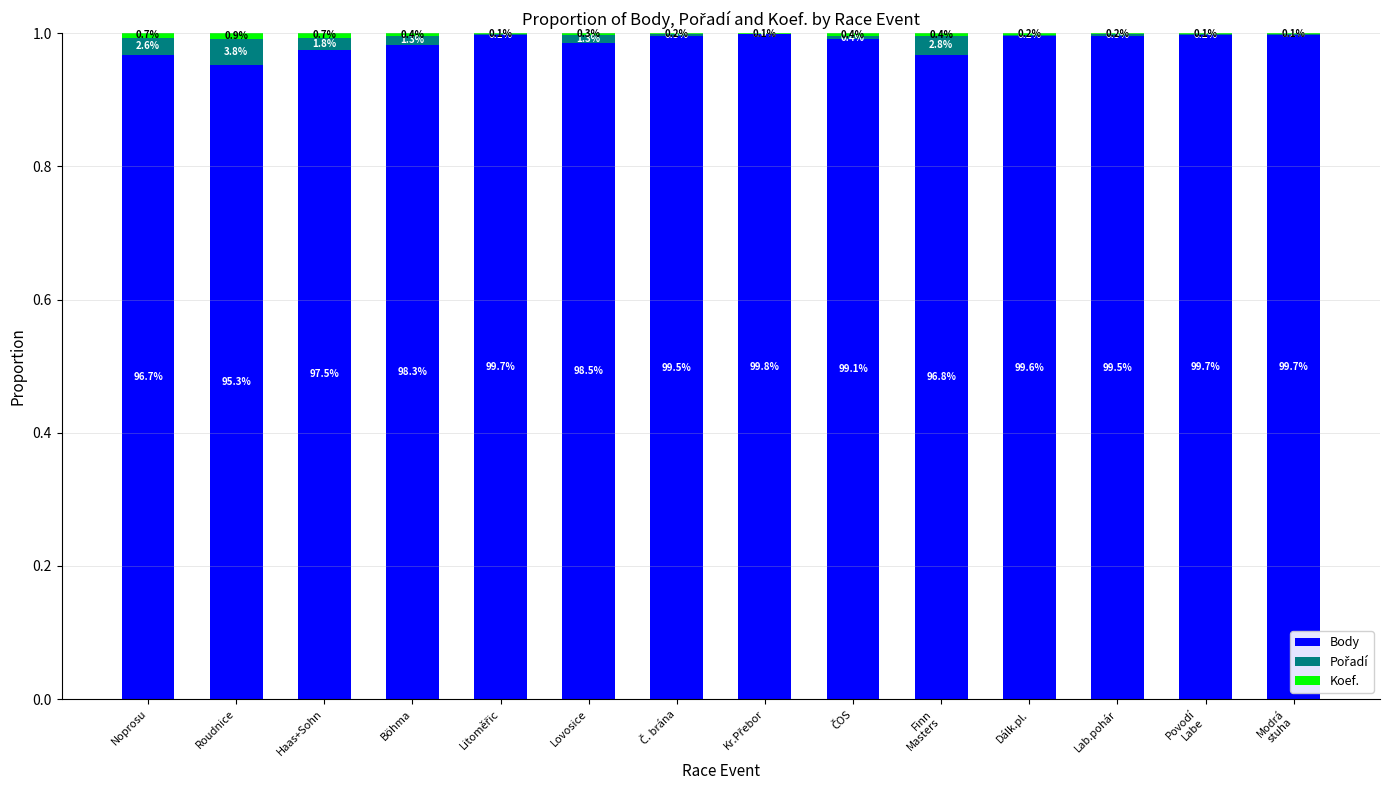

Are the bars grouped side by side (vs. stacked)?

No